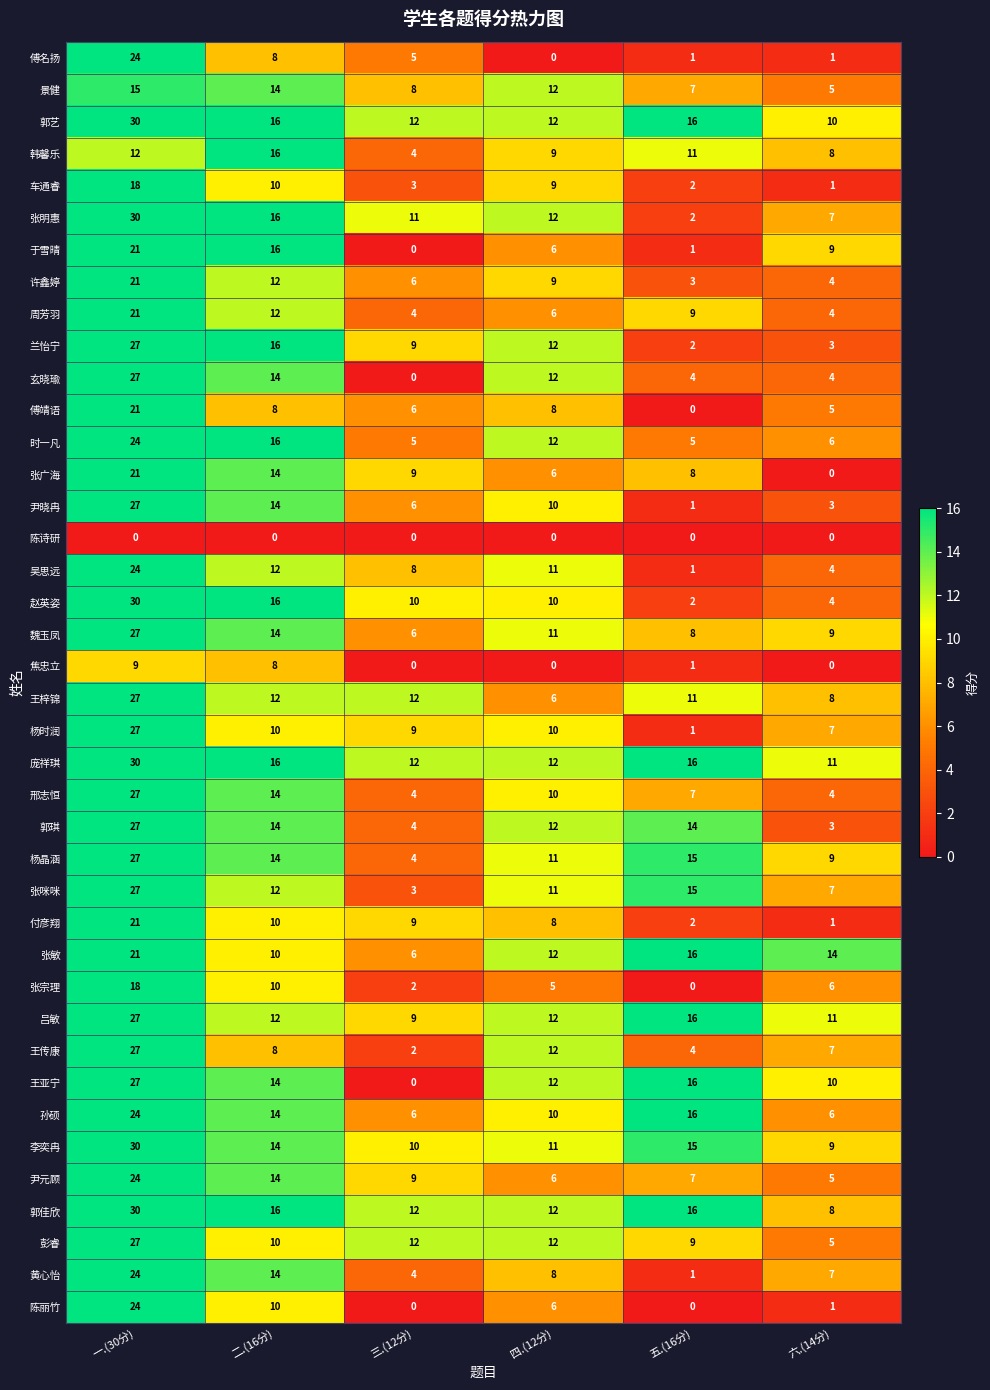

At which label does 付彦翔 first exceed 9?

一.(30分)